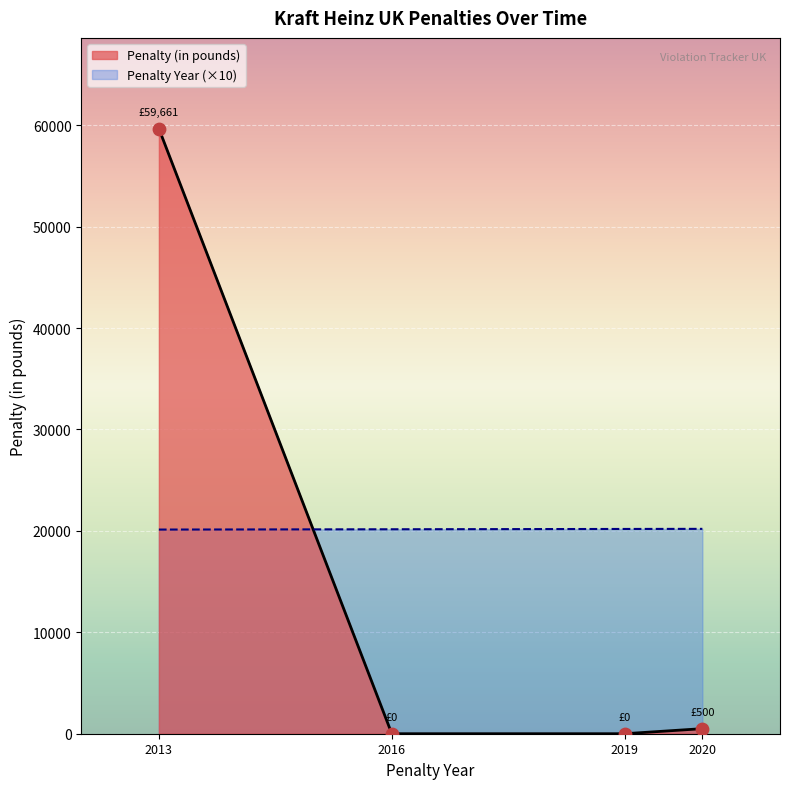

Which series has the largest total across all categories?

Penalty Year (×10)